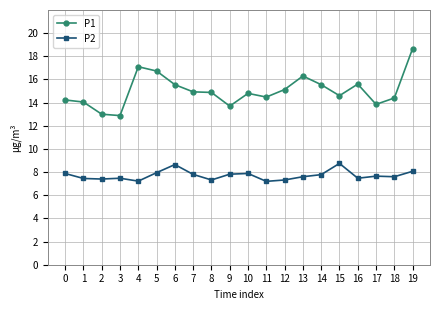

Is this an area chart (filled region under the line)?

No